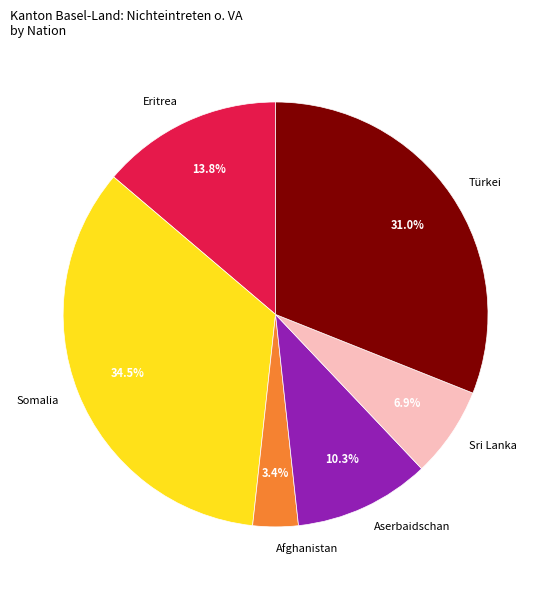

What is the largest slice in the pie chart?

Somalia